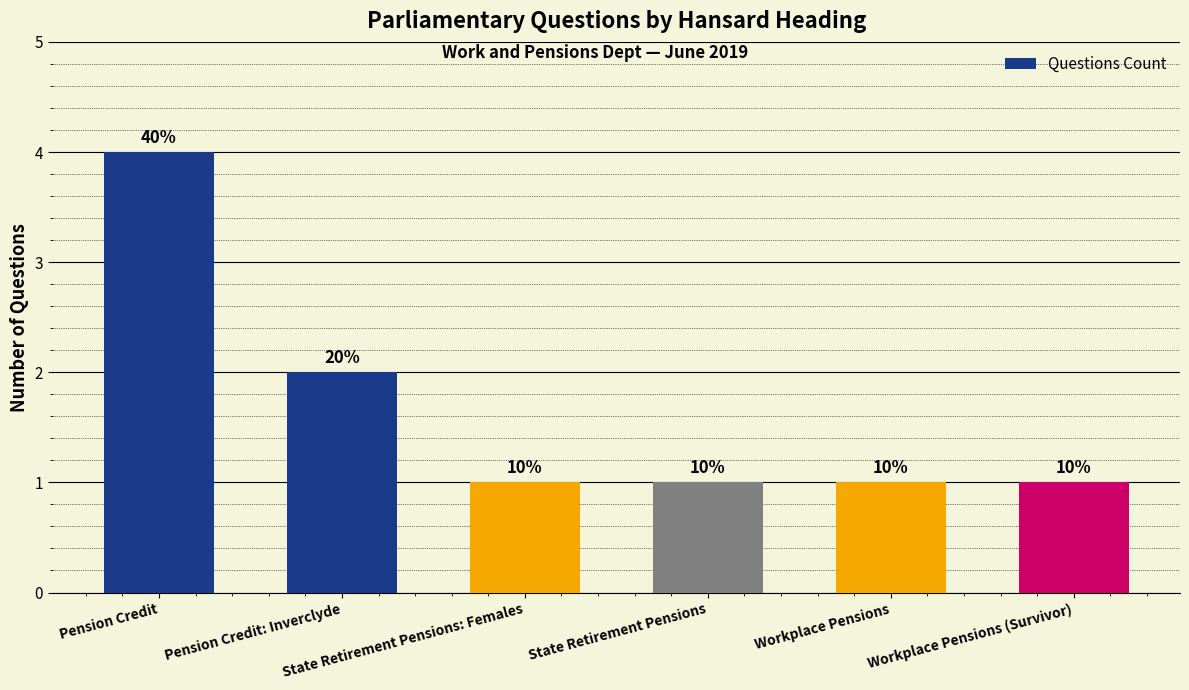

How many bars are there in total?

6